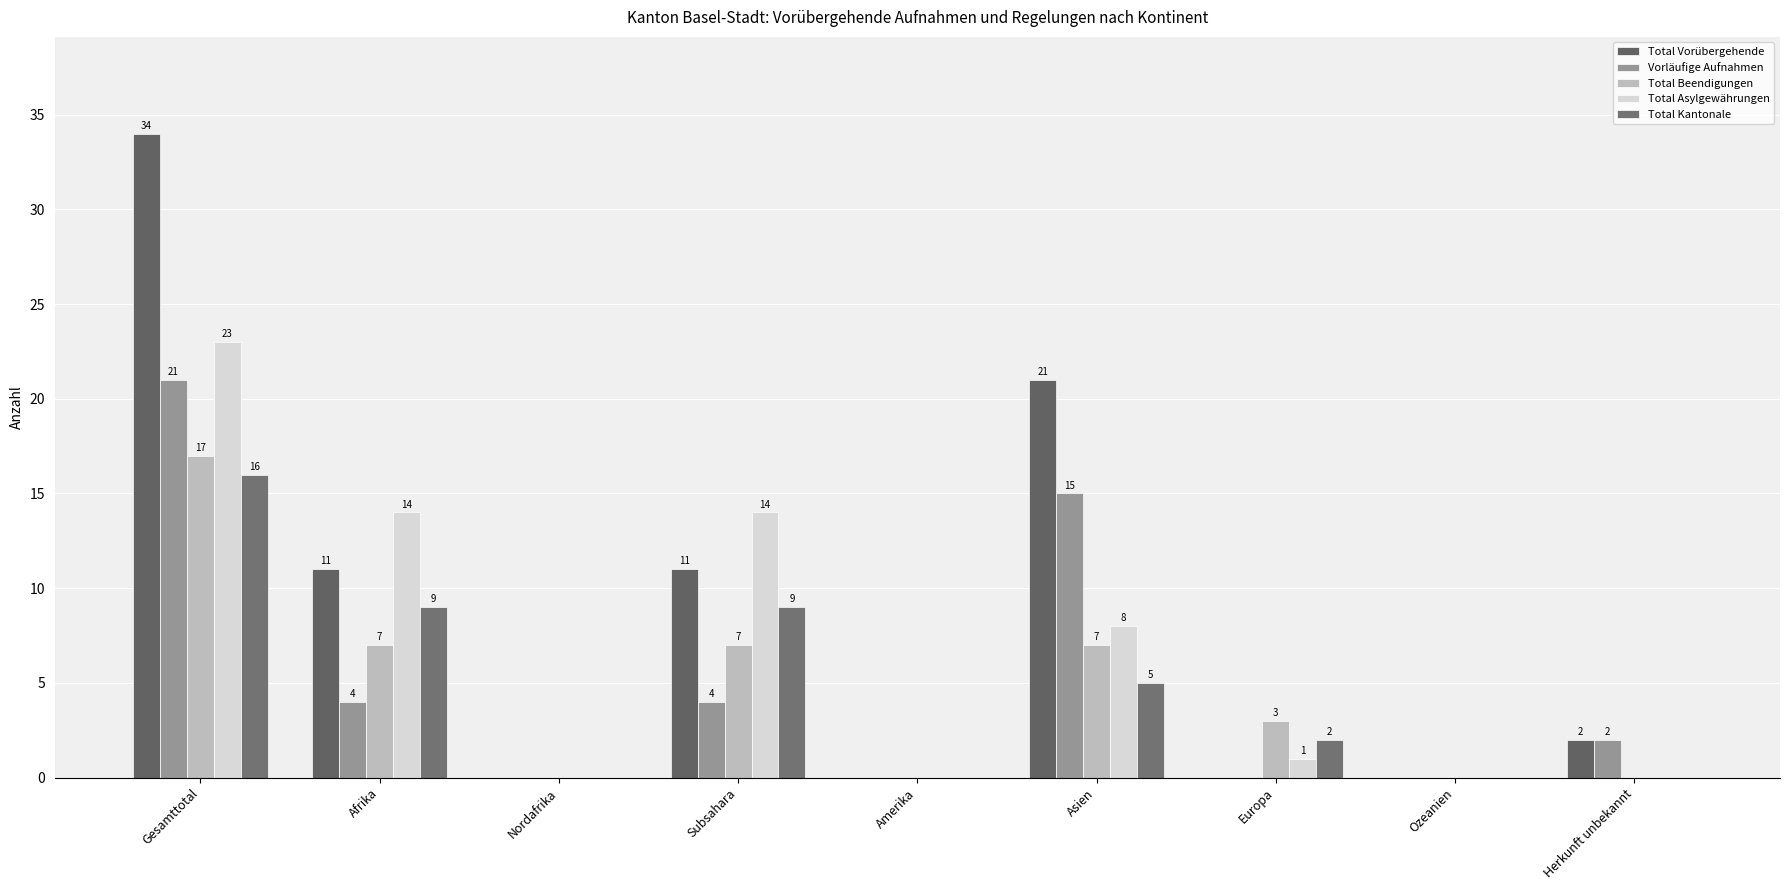

How many values in Vorläufige Aufnahmen are above zero?

5